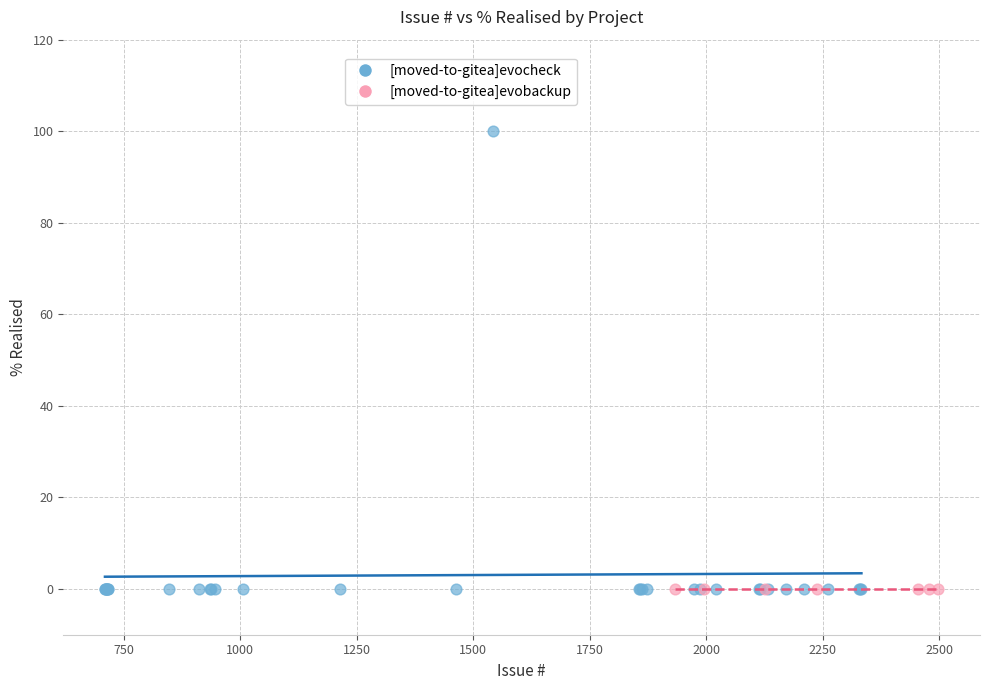

Which series contains the highest Y value?

[moved-to-gitea]evocheck